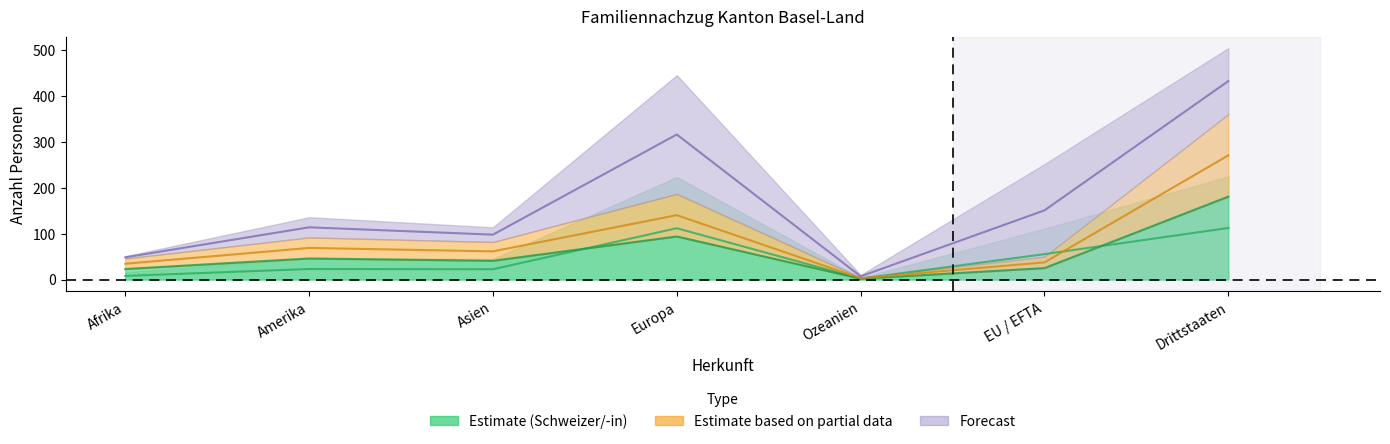

What is the label of the 3rd point from the right?

Ozeanien